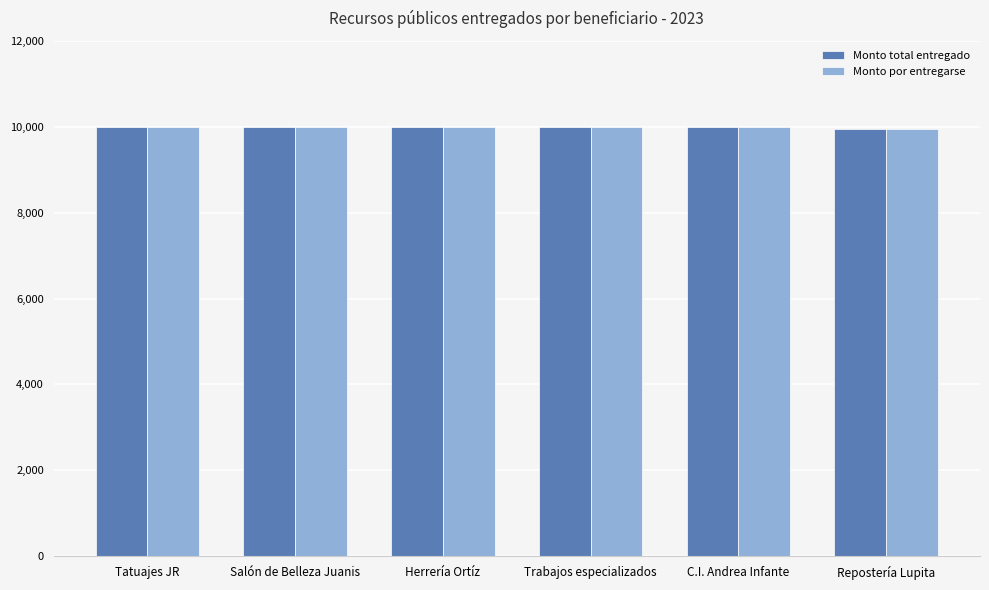

What is the sum of the Monto por entregarse values at Tatuajes JR and Trabajos especializados?

19993